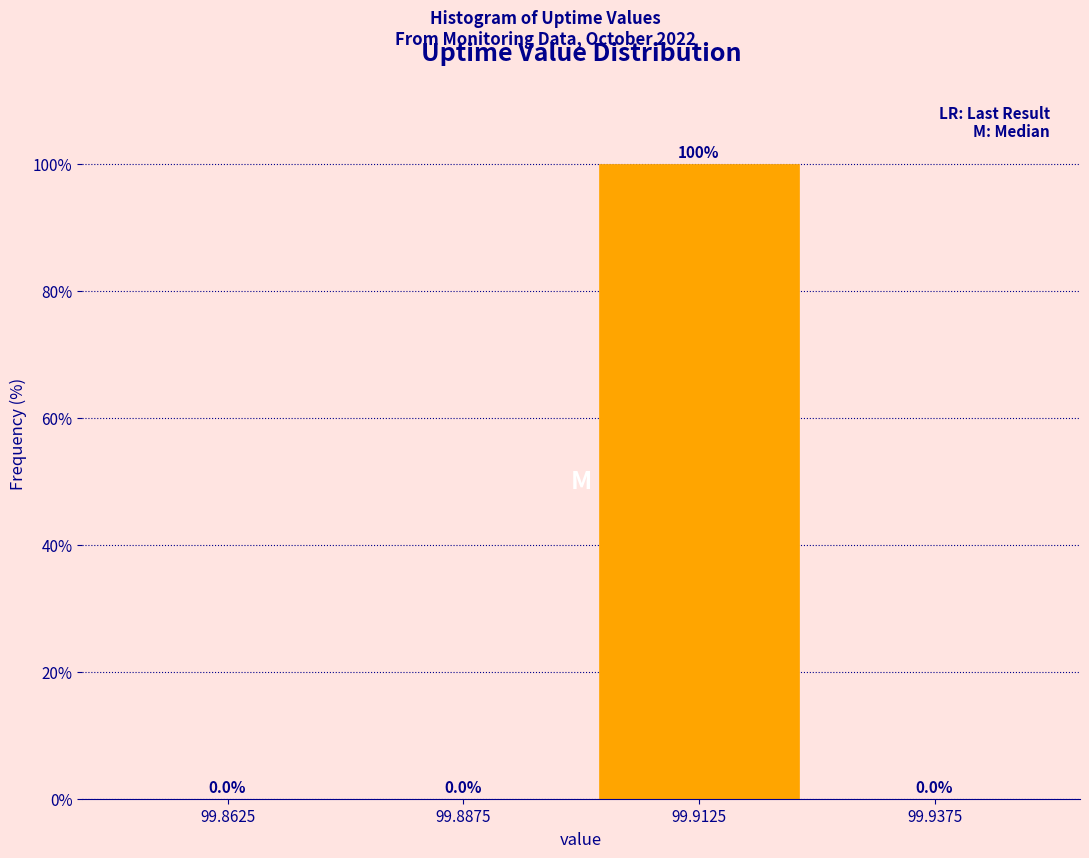

How tall is the bar that spans 99.900 to 99.925 on the x-axis?

100.0